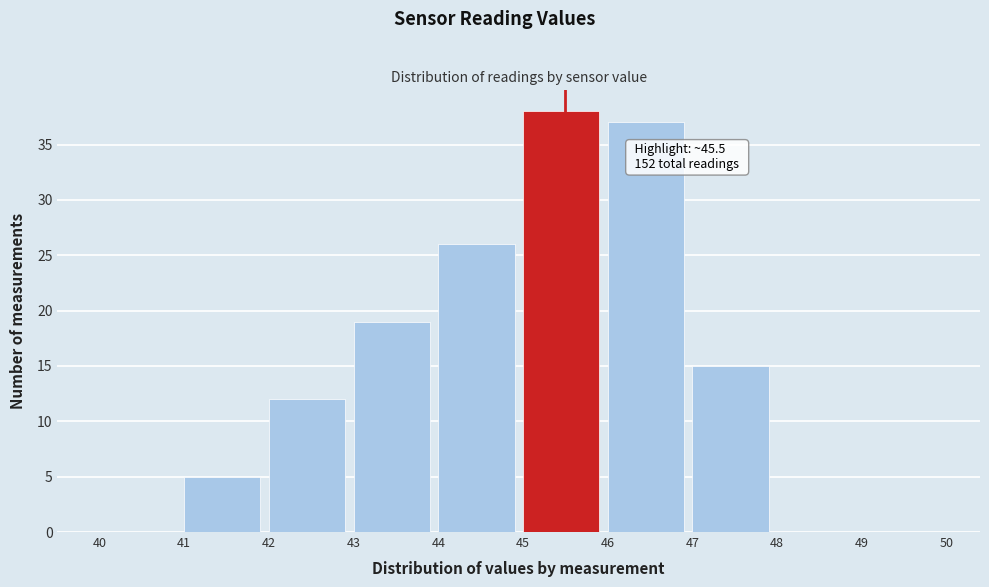

Which range on the x-axis has the tallest bar?

45 to 46